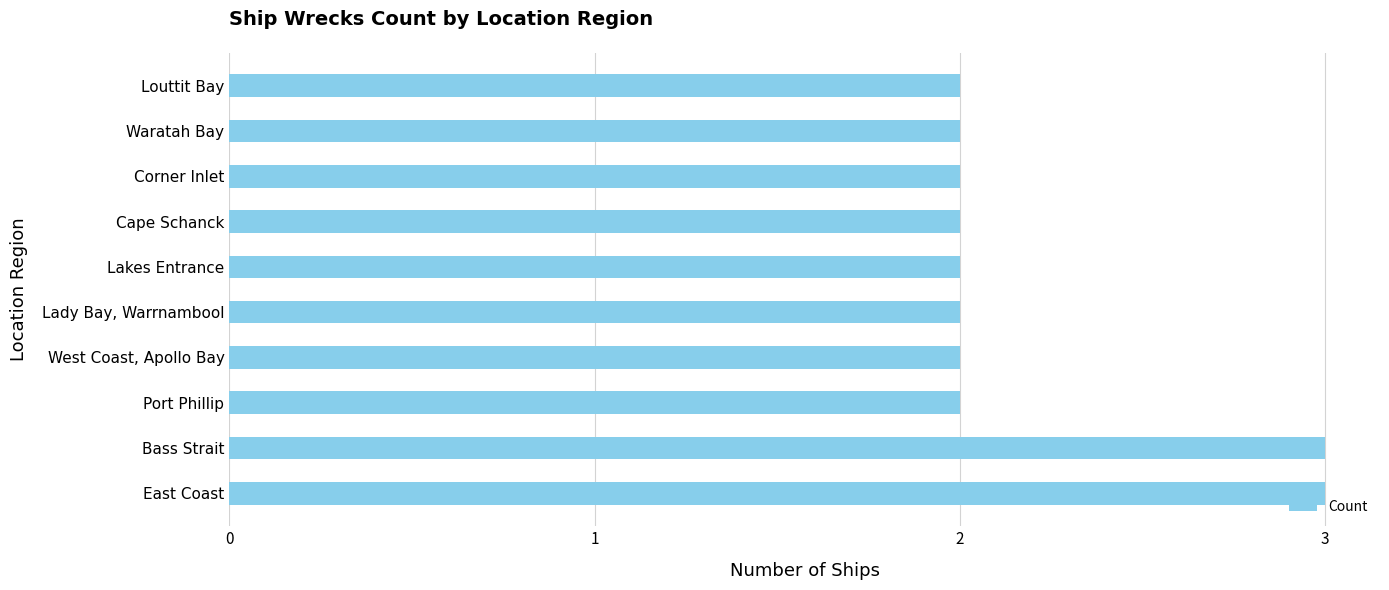

Is it true that the value at Cape Schanck is 2?

True